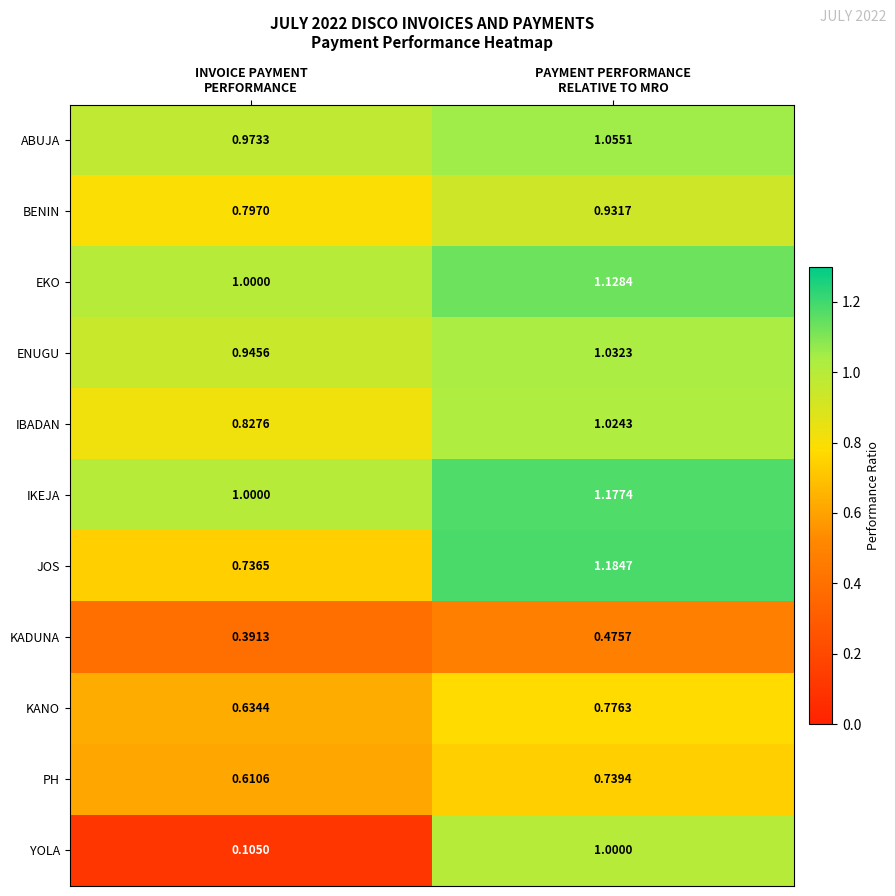

Which series has the widest spread of values?

YOLA